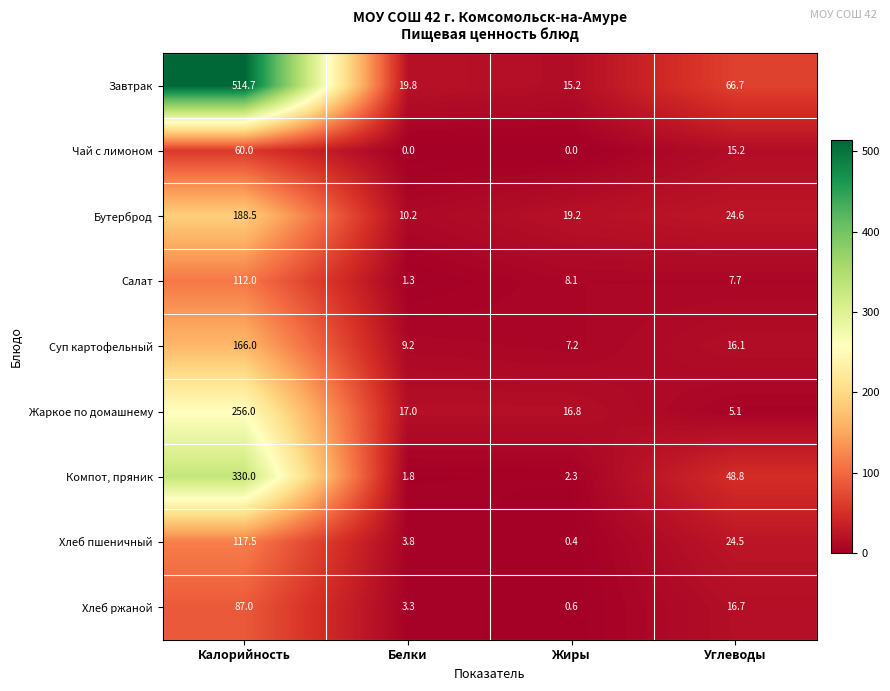

Is it true that Хлеб пшеничный equals 24.5 at Углеводы?

True